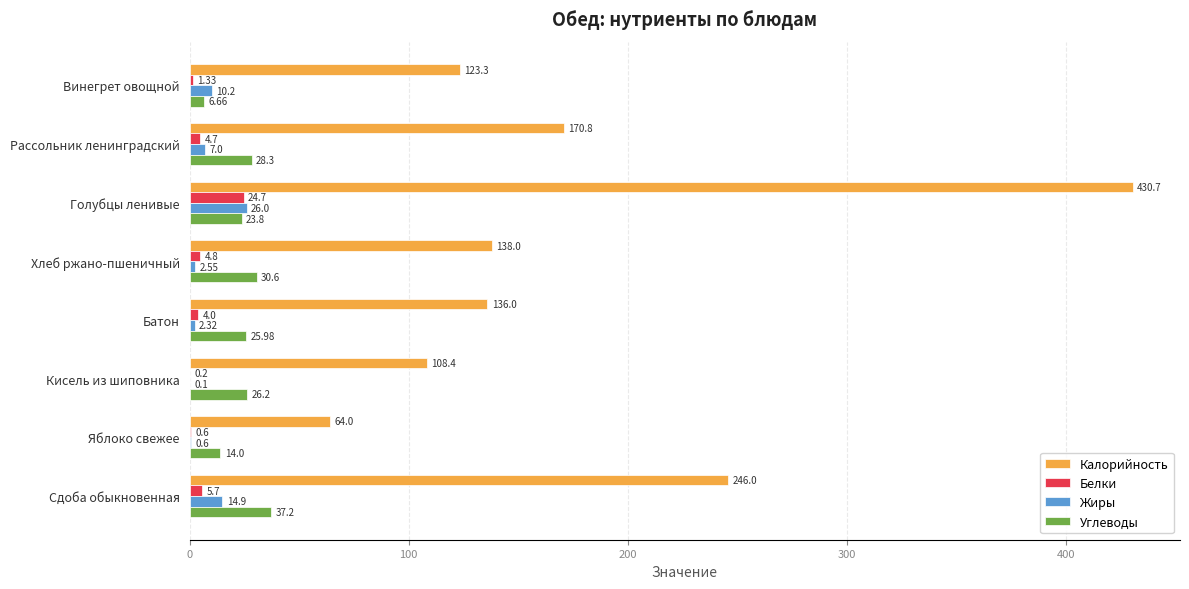

Which category has the highest value across all series?

Голубцы ленивые